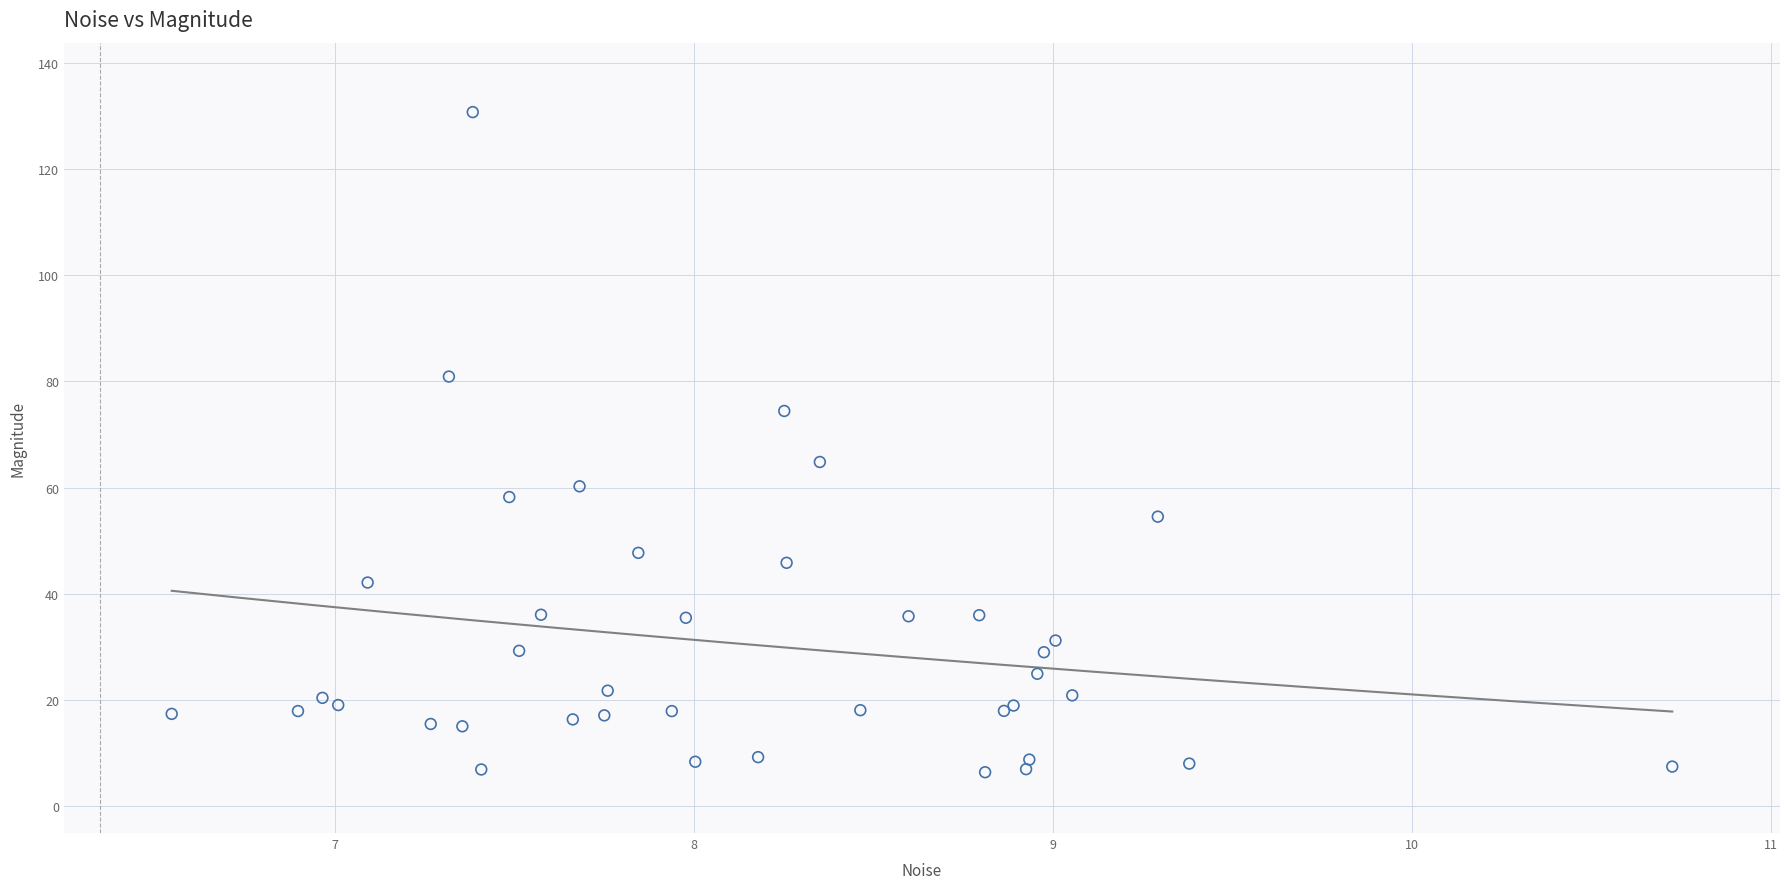

What Y value in the scatter plot is closest to 68?

64.8